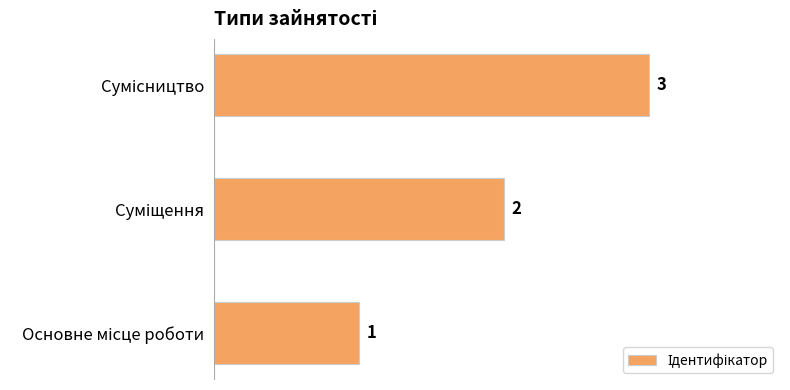

Count the values in the range 1 to 3.

3